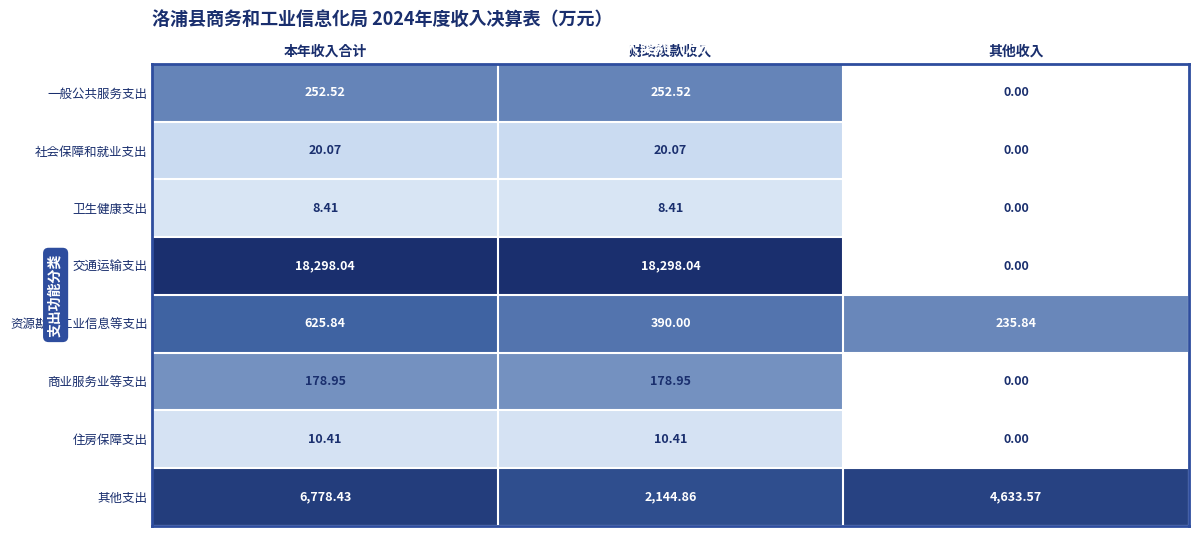

Is the value of 交通运输支出 at 本年收入合计 greater than the value of 卫生健康支出 at 其他收入?

Yes